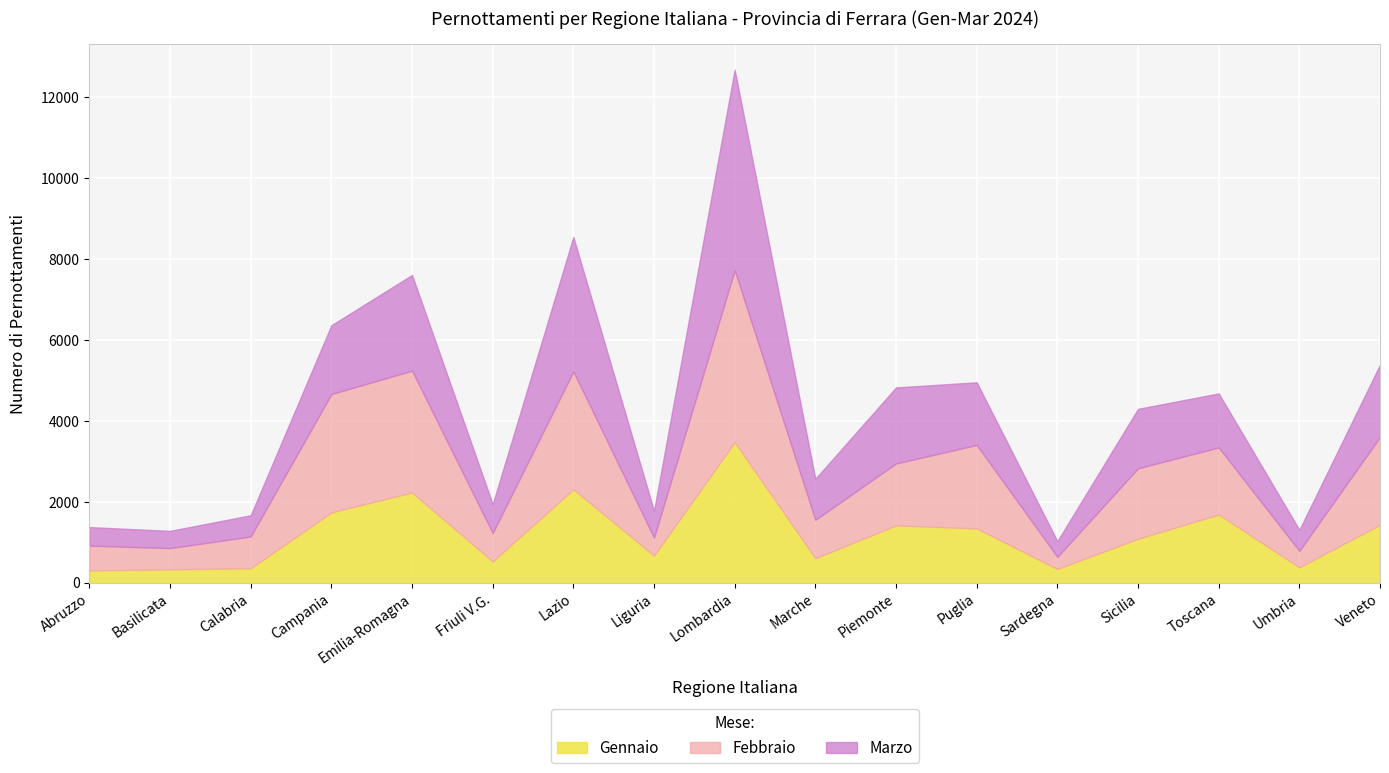

What is the value of the Marzo point at the 16th from the left?

520